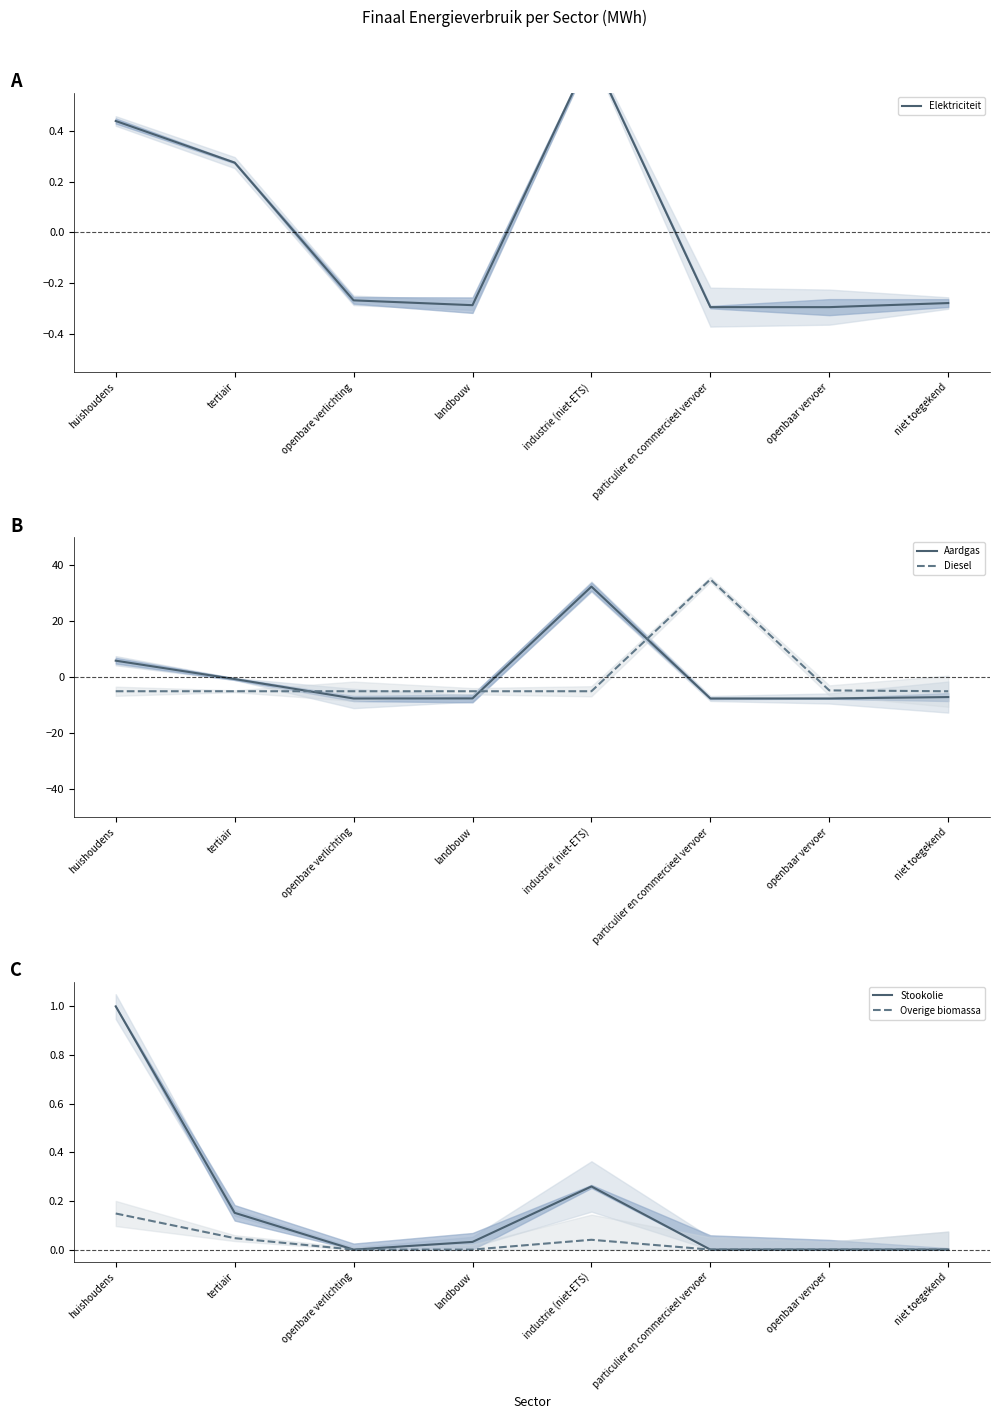

What is the highest value of the Aardgas series?

32.4